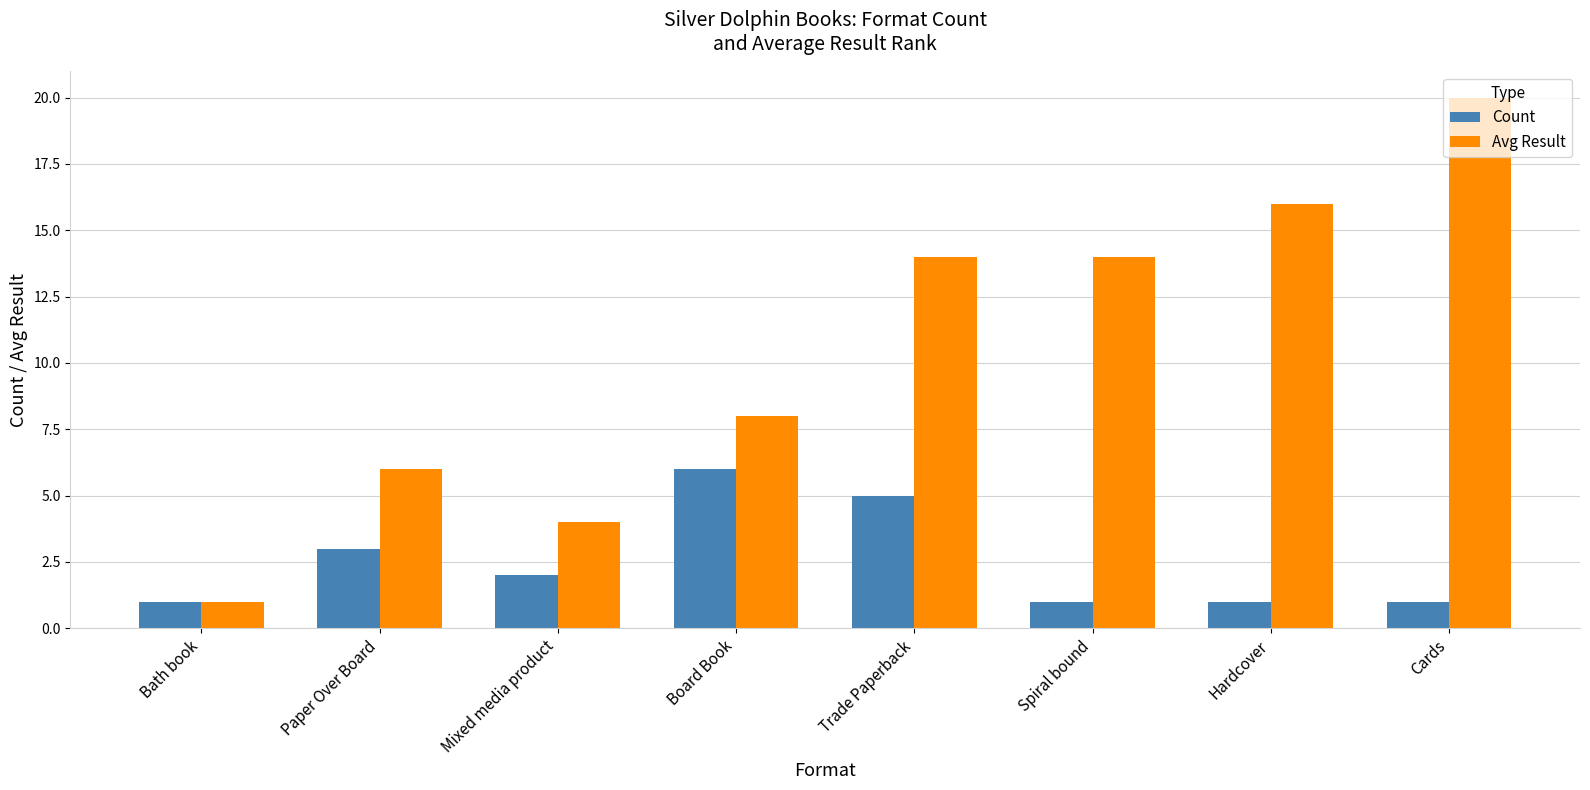

At which category is the sum across all series the highest?

Cards